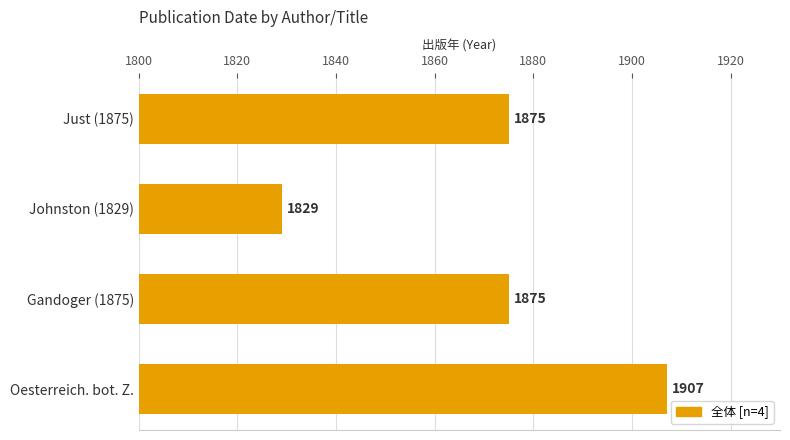

Count the number of categories in the chart.

4